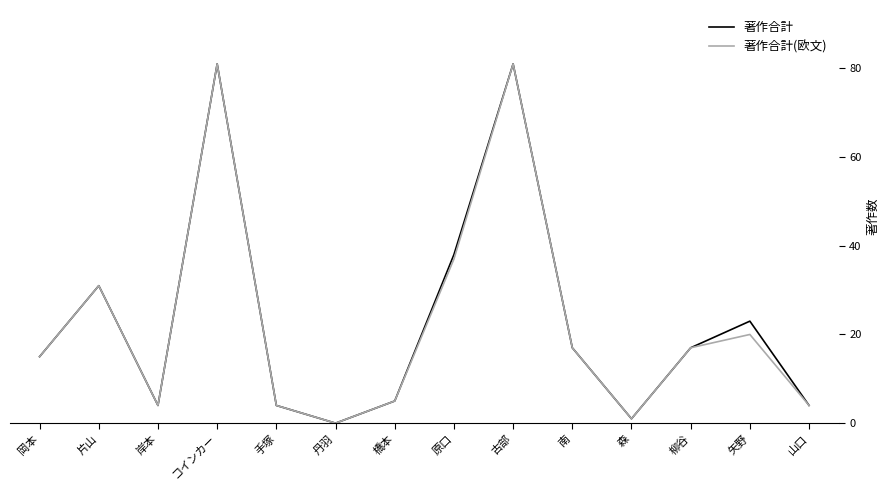

The value of 著作合計(欧文) at 矢野 is 13. True or false?

False